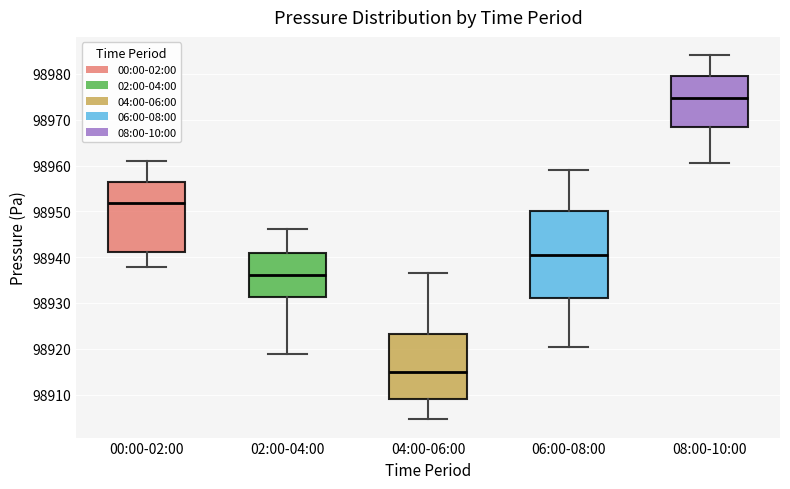

Reading left to right, transcribe this box plot: for each box, give where its median line is, the range the box spans, and where its two whiskers end, as read against the y-axis. The values are not printed on the chart, so give them approximately, as read against the axis.

00:00-02:00: median 98952, box 98941 to 98956, whiskers 98938 to 98961
02:00-04:00: median 98936, box 98931 to 98941, whiskers 98919 to 98946
04:00-06:00: median 98915, box 98909 to 98923, whiskers 98905 to 98937
06:00-08:00: median 98940, box 98931 to 98950, whiskers 98920 to 98959
08:00-10:00: median 98975, box 98968 to 98980, whiskers 98961 to 98984